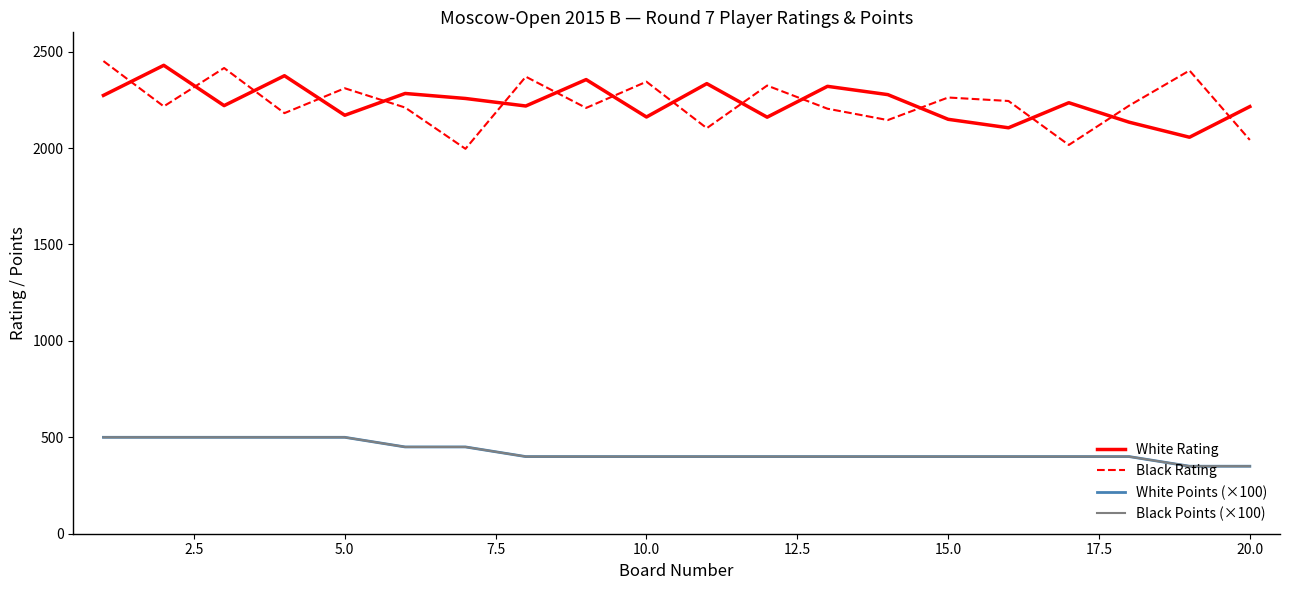

True or false: Black Points (×100) and White Rating cross at least once.

False